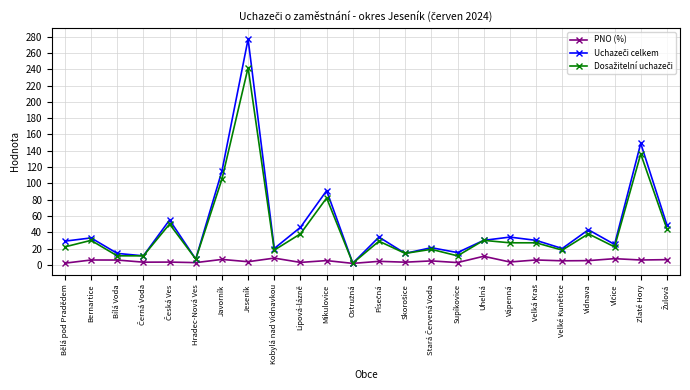

What is the label of the 19th point from the right?

Hradec-Nová Ves